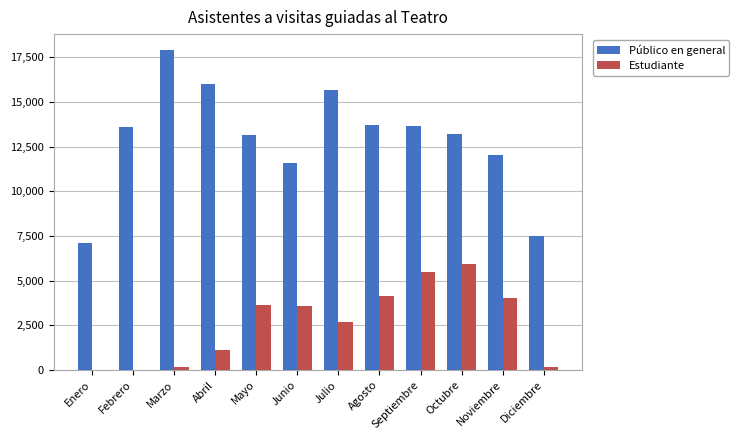

Which series has the largest range (max minus min)?

Público en general